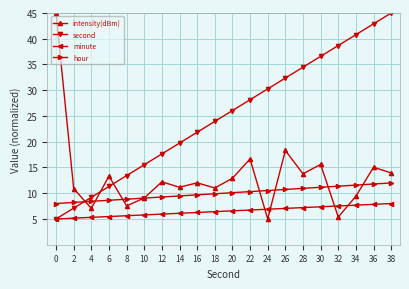

Count the number of data series in this chart.

4